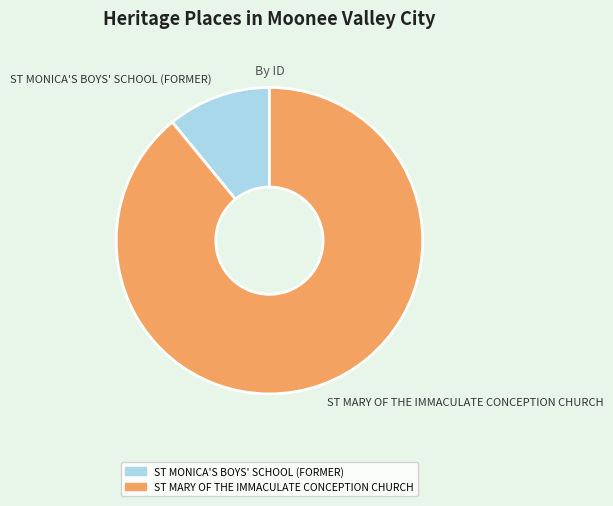

True or false: ST MARY OF THE IMMACULATE CONCEPTION CHURCH accounts for 97% of the total.

False